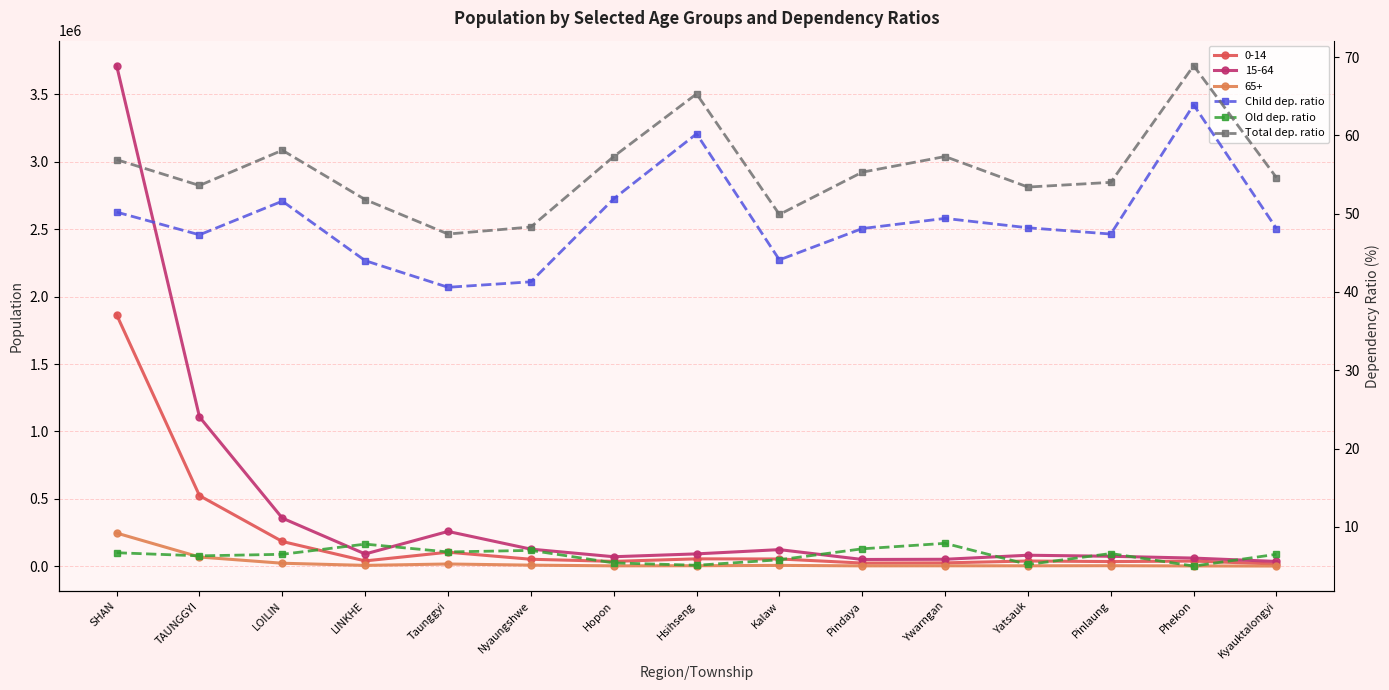

The value of Total dep. ratio at Hopon is 57.3. True or false?

True